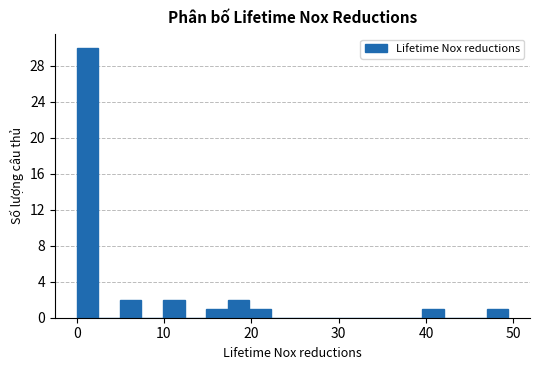

Read against the x-axis, roughly where is the centre of the tallest bar?

1